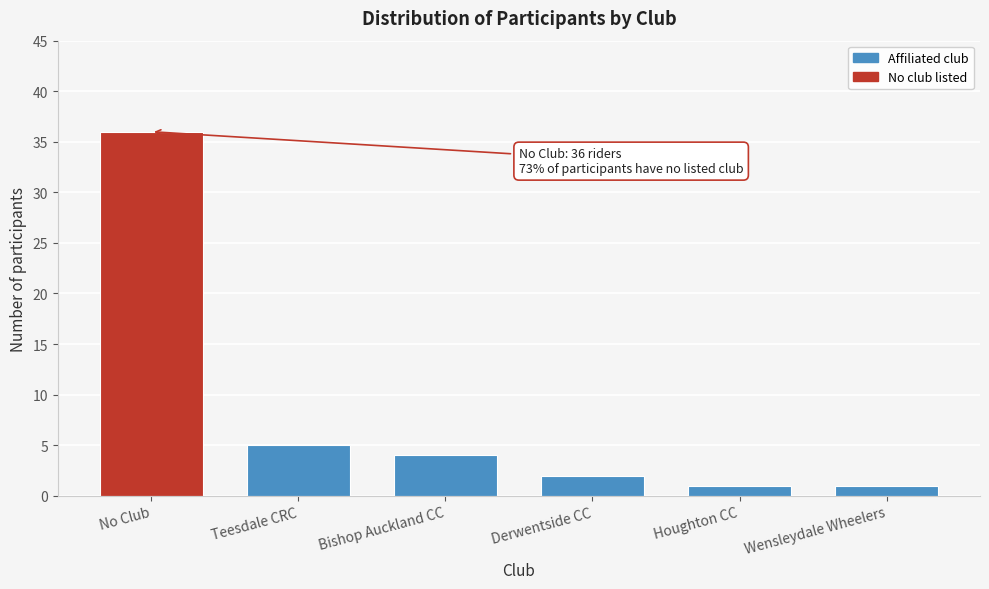

Reading left to right, what are all the values shown in this chart?

36	5	4	2	1	1